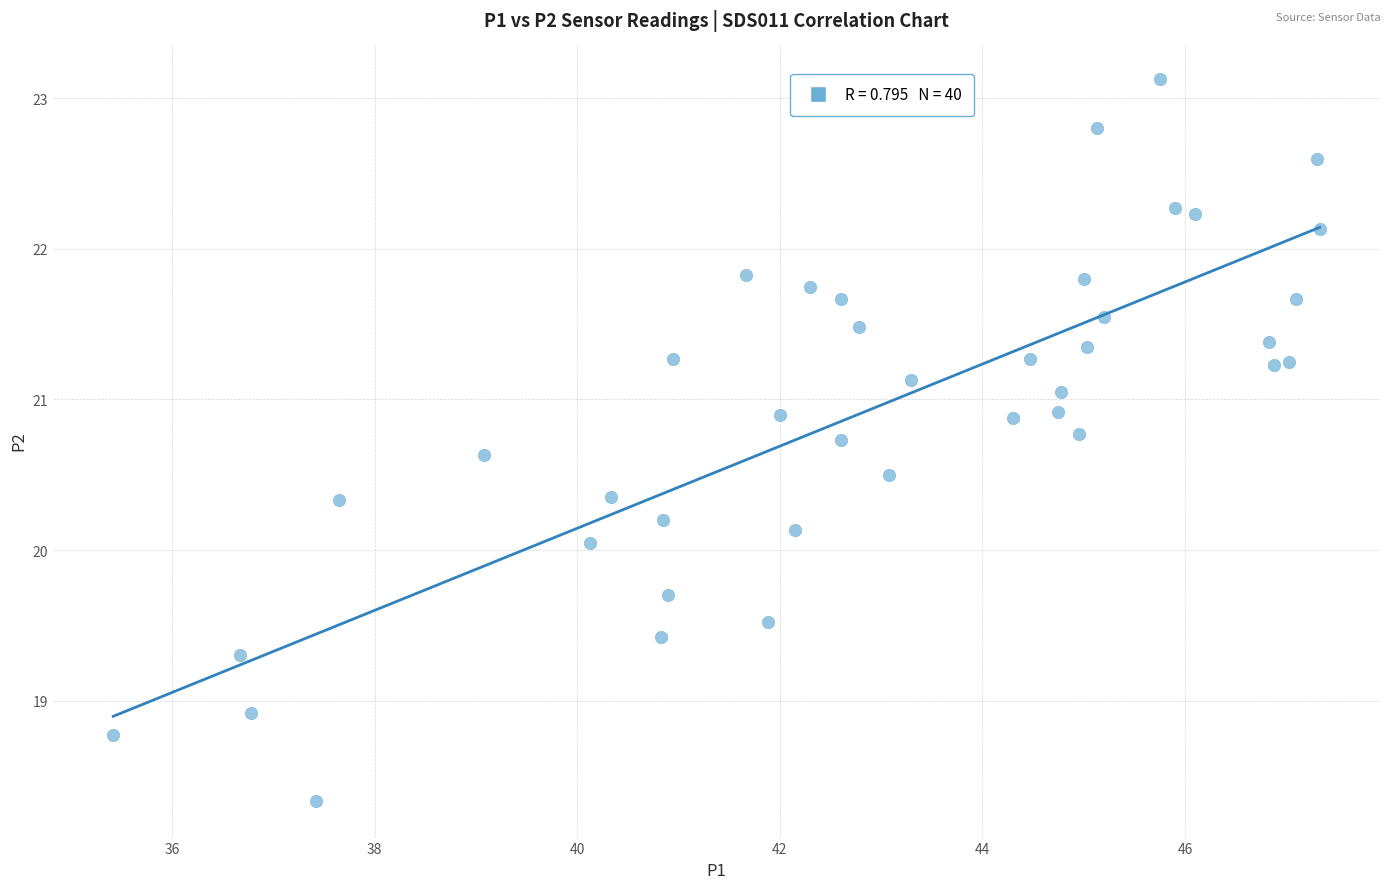

What is the range of X values (max minus min)?

11.9